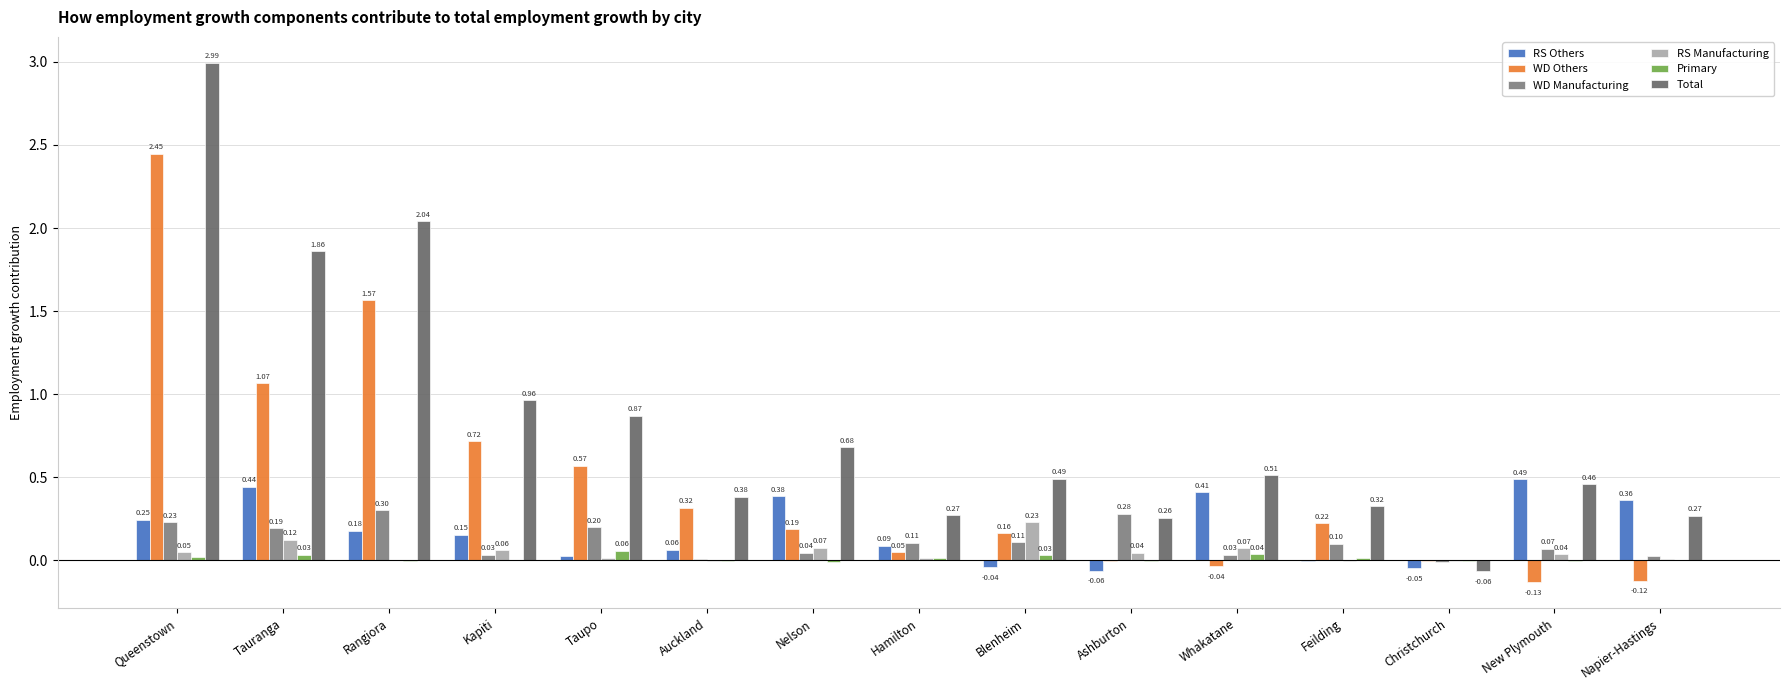

How many groups of bars are there?

15